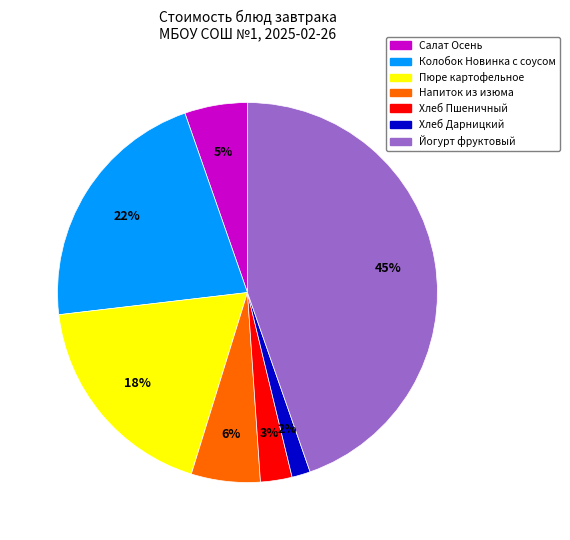

Is there a majority slice in this chart?

No